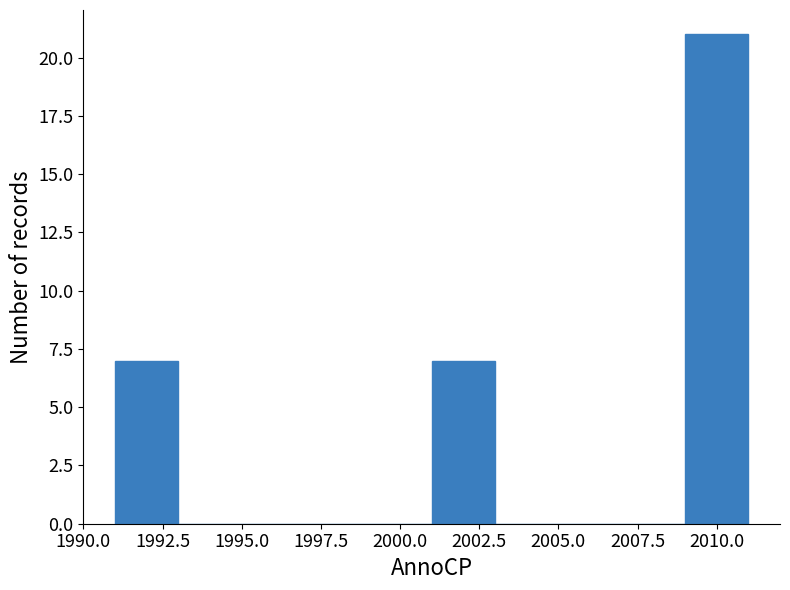

How tall is the bar that spans 1991 to 1993 on the x-axis? The values are not printed on the chart, so give them approximately, as read against the axis.

7